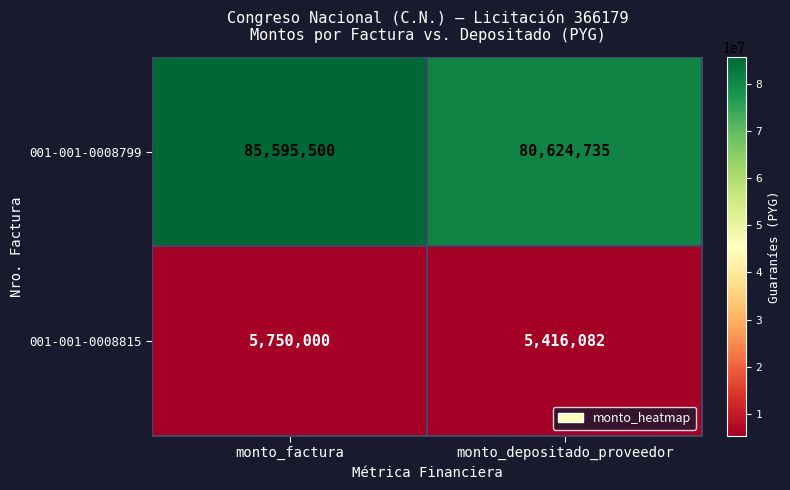

Where is 001-001-0008799 nearest to the value 83110117?

monto_depositado_proveedor